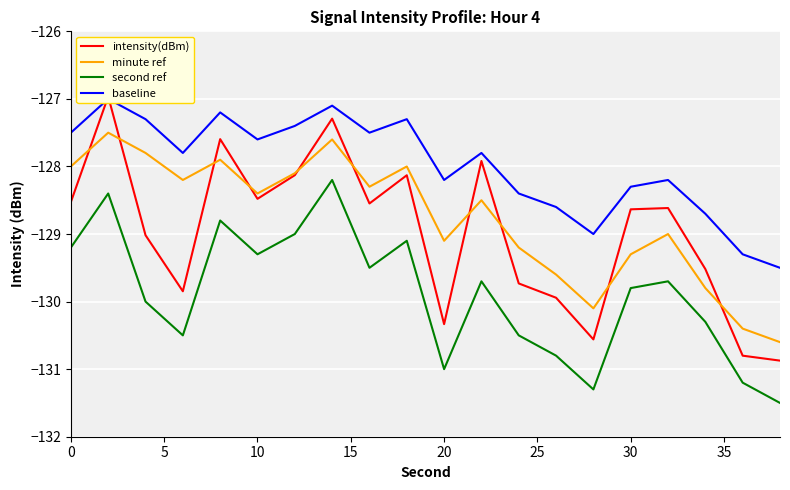

True or false: second ref and minute ref cross at least once.

False